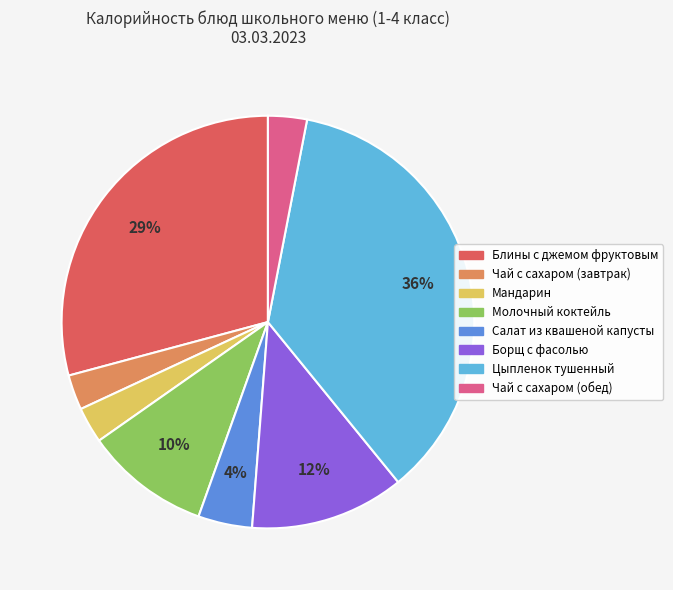

To the nearest percent, what is the average slice percentage?

12%